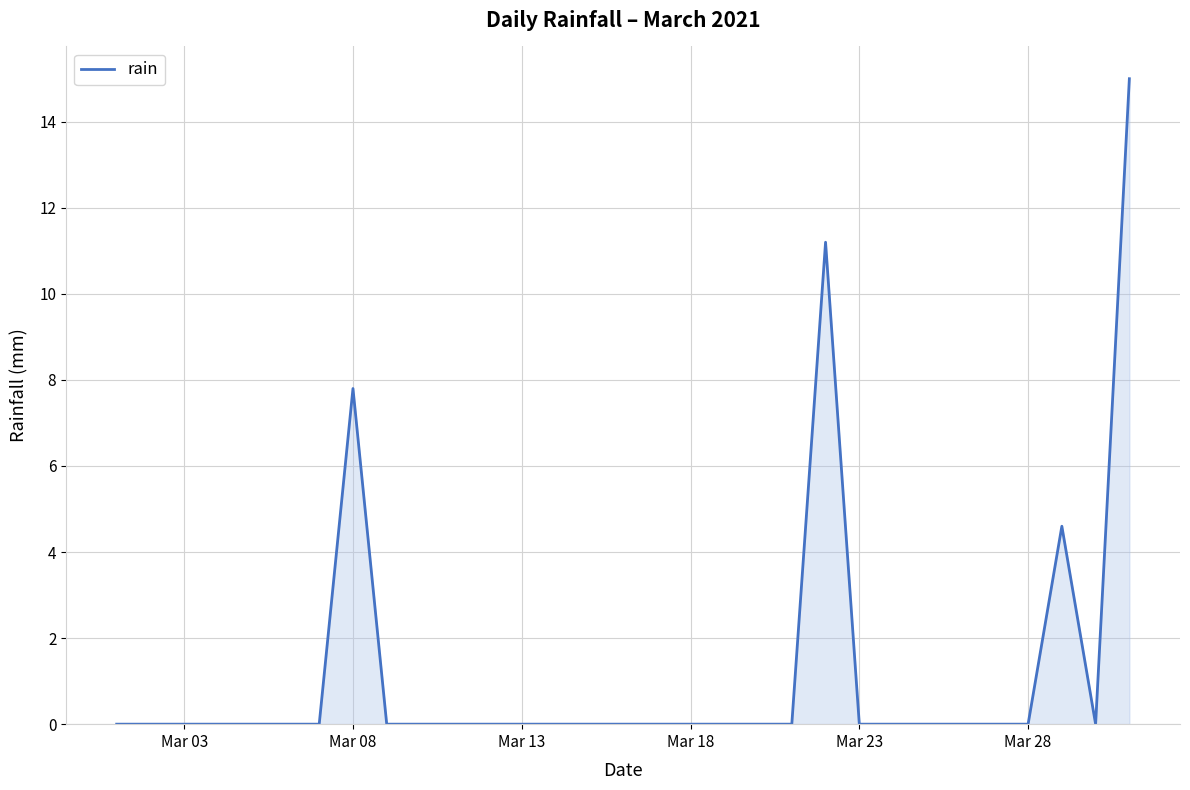

What is the greatest value displayed?

15.0